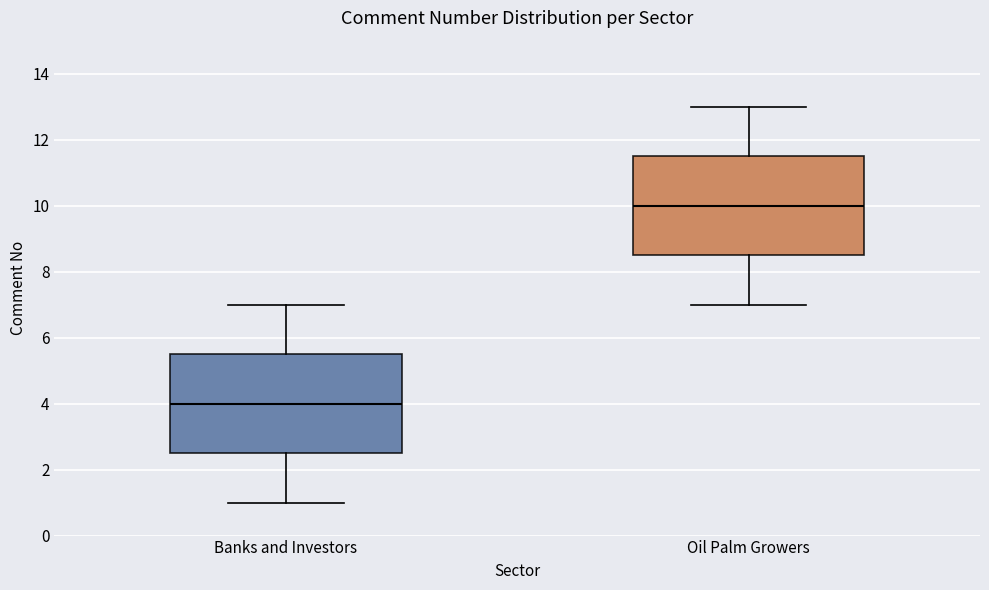

Reading left to right, transcribe this box plot: for each box, give where its median line is, the range the box spans, and where its two whiskers end, as read against the y-axis. The values are not printed on the chart, so give them approximately, as read against the axis.

Banks and Investors: median 4.0, box 2.6 to 5.6, whiskers 1.0 to 7.0
Oil Palm Growers: median 10.0, box 8.6 to 11.6, whiskers 7.0 to 13.0